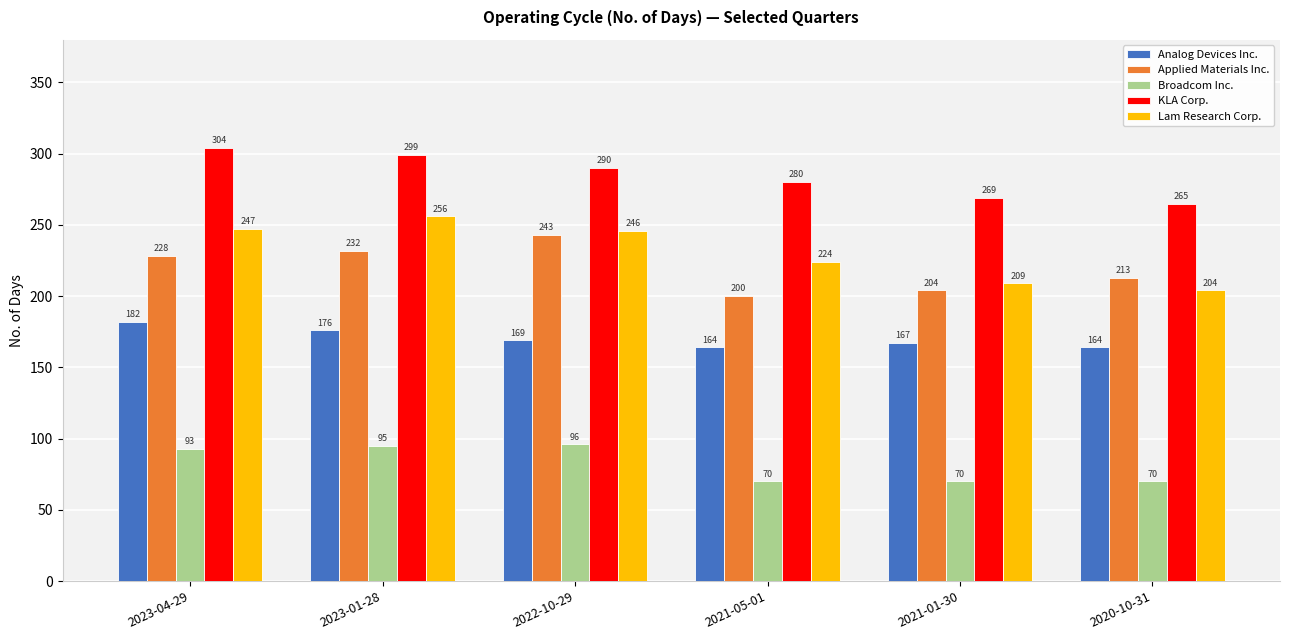

What is the label of the 5th bar from the left?

2021-01-30